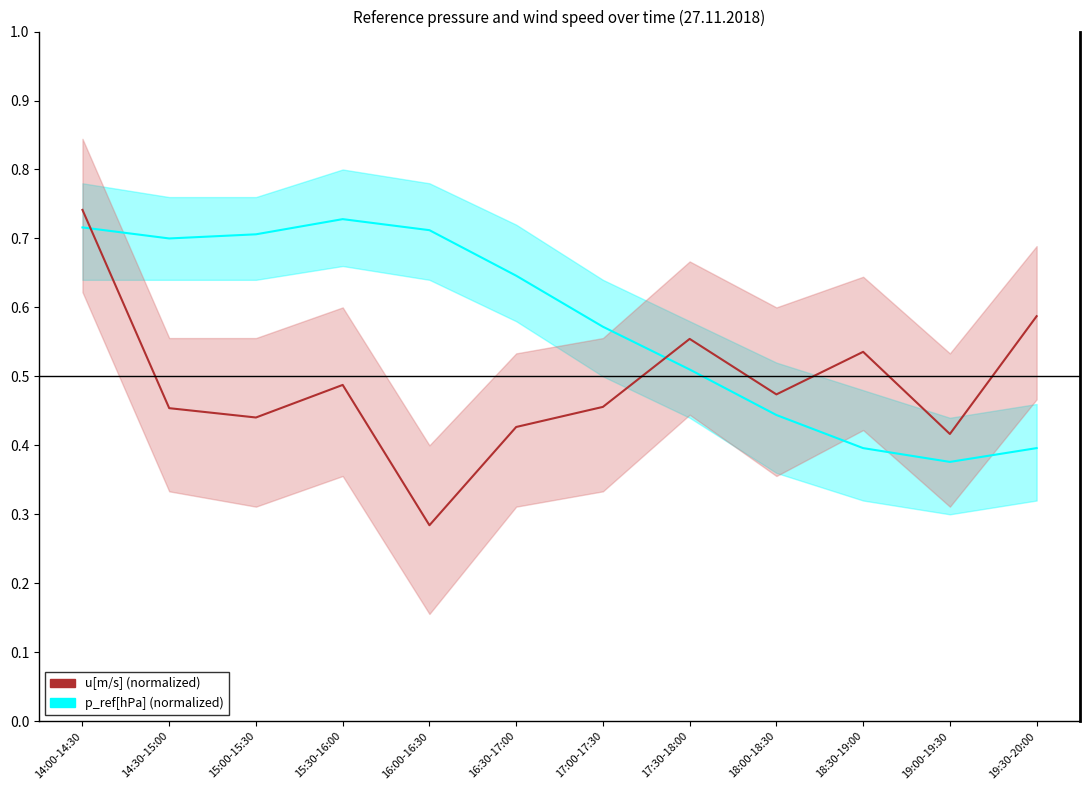

The value of u[m/s] (normalized) at 15:30-16:00 is 0.5. True or false?

True